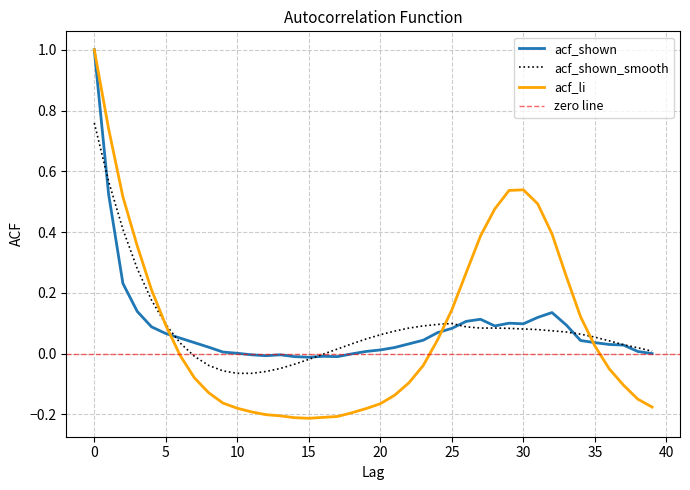

Which series ends up on top after the final intersection of acf_li and acf_shown_smooth?

acf_shown_smooth